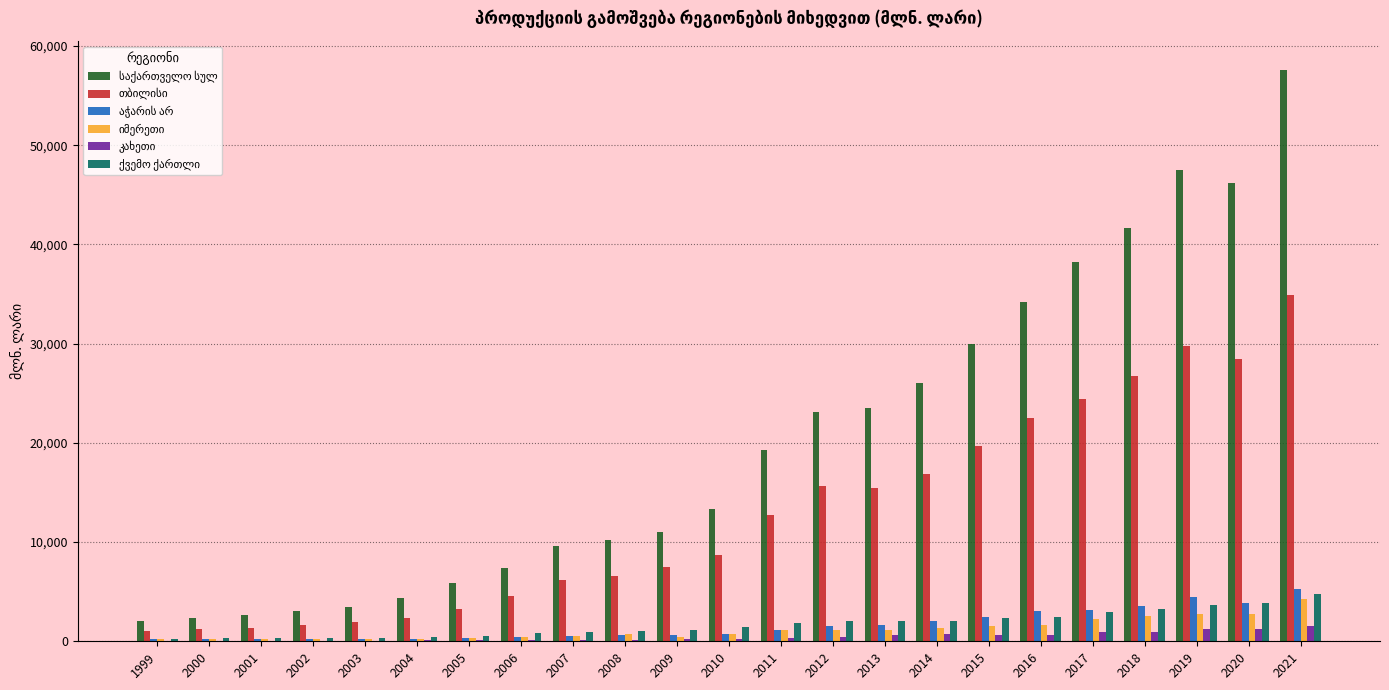

Which label corresponds to the largest value in the chart?

2021